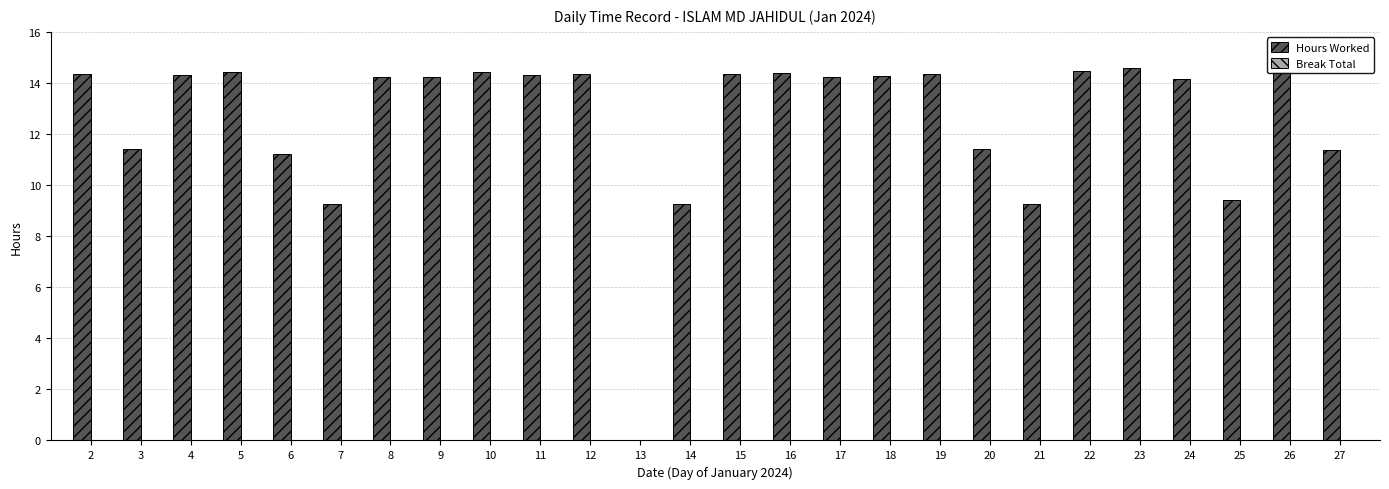

What is the sum of all values?

326.5